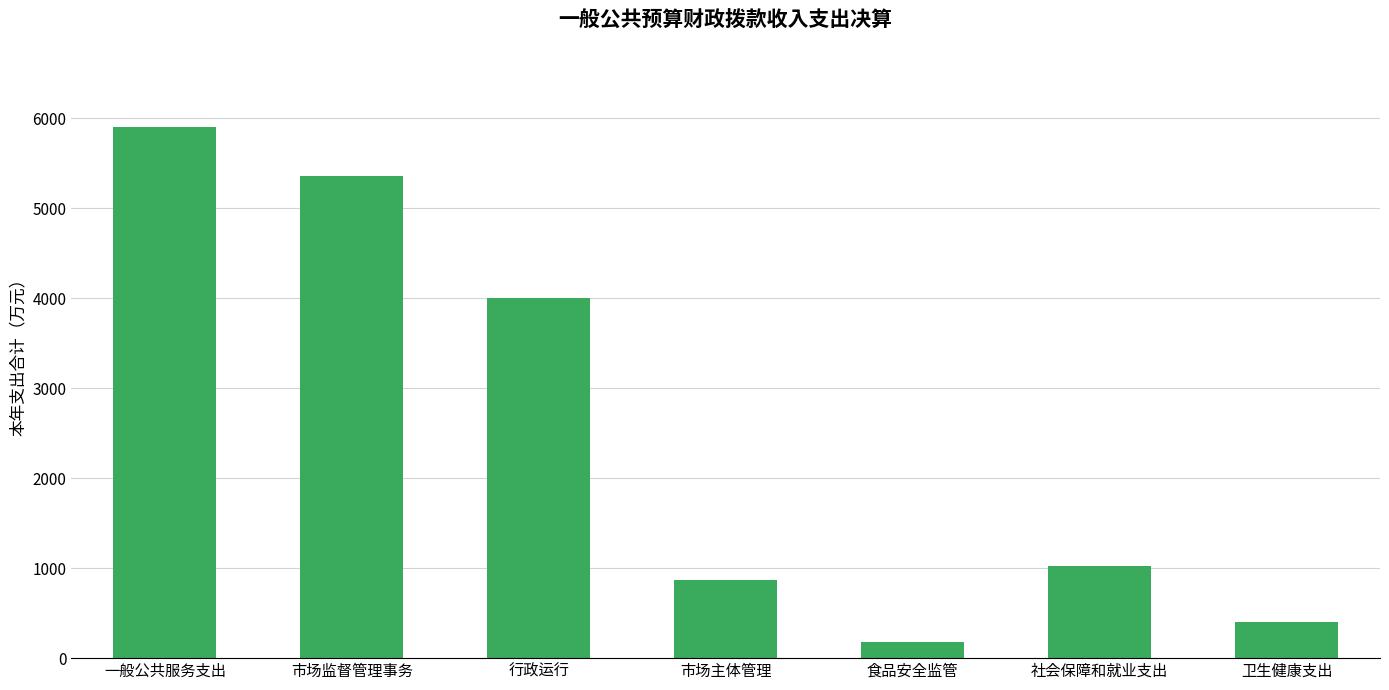

The chart shows a value of 398.9 at 卫生健康支出. True or false?

True